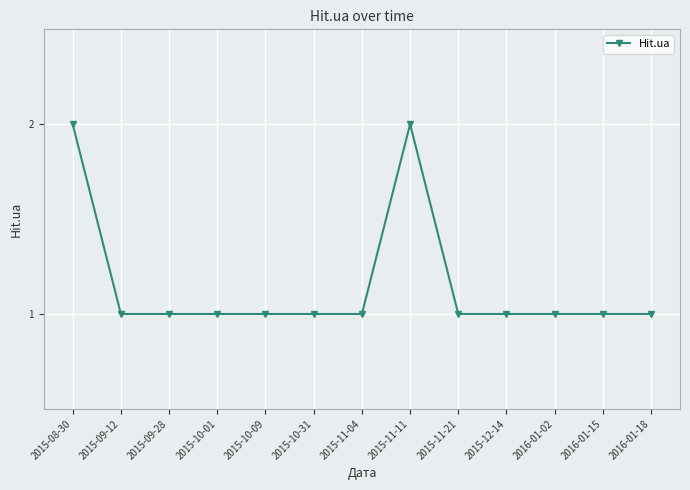

Is it true that the value at 2015-10-09 is 1?

True